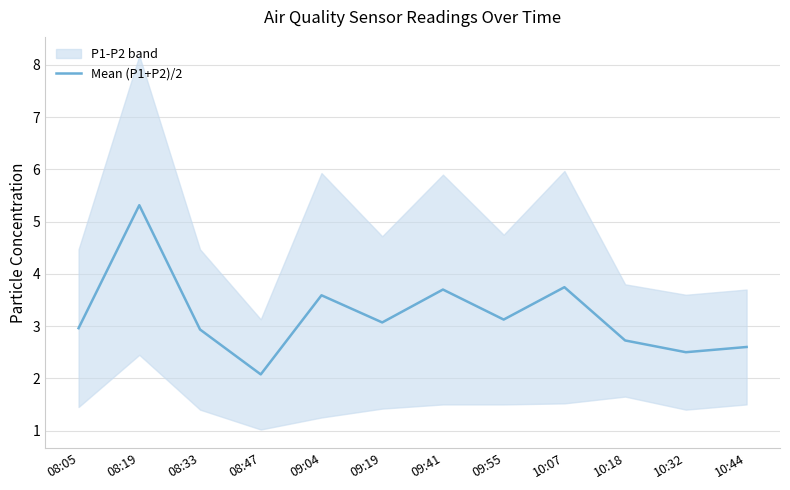

List the labels in order of value, smallest first.

08:47, 10:32, 10:44, 10:18, 08:33, 08:05, 09:19, 09:55, 09:04, 09:41, 10:07, 08:19